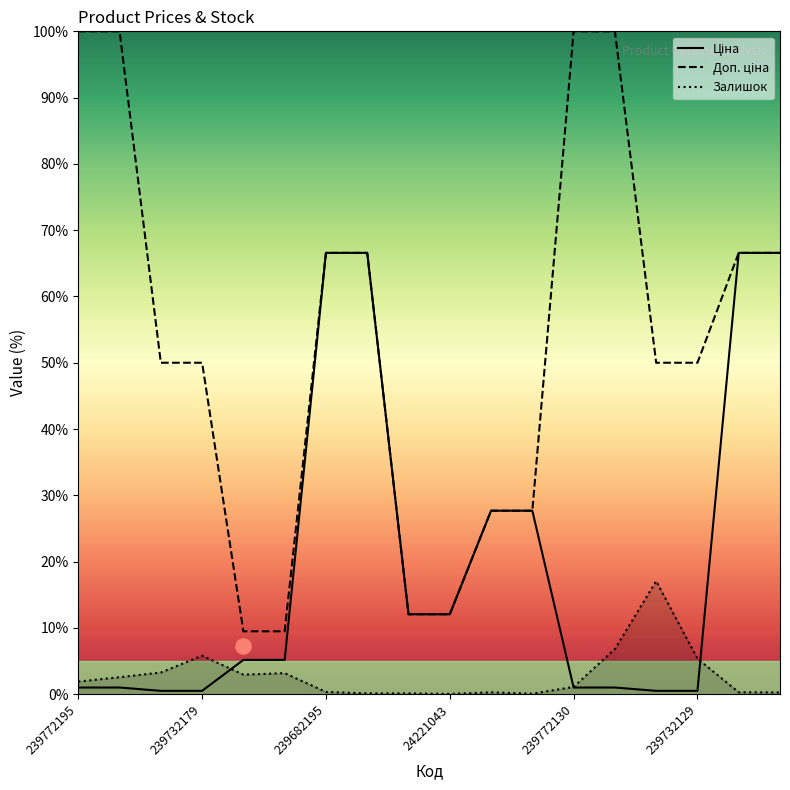

At how many categories does at least one series exceed 39?

12